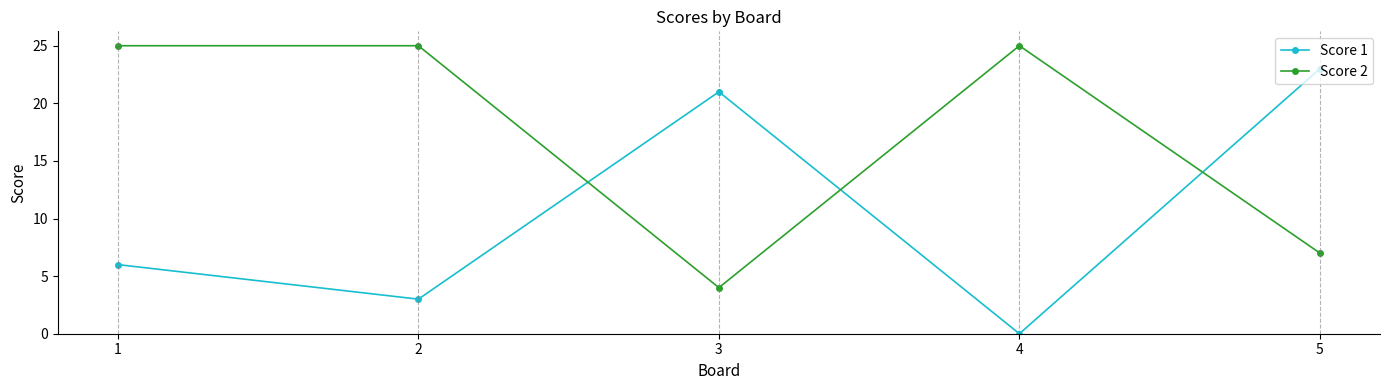

How many lines are shown in the chart?

2